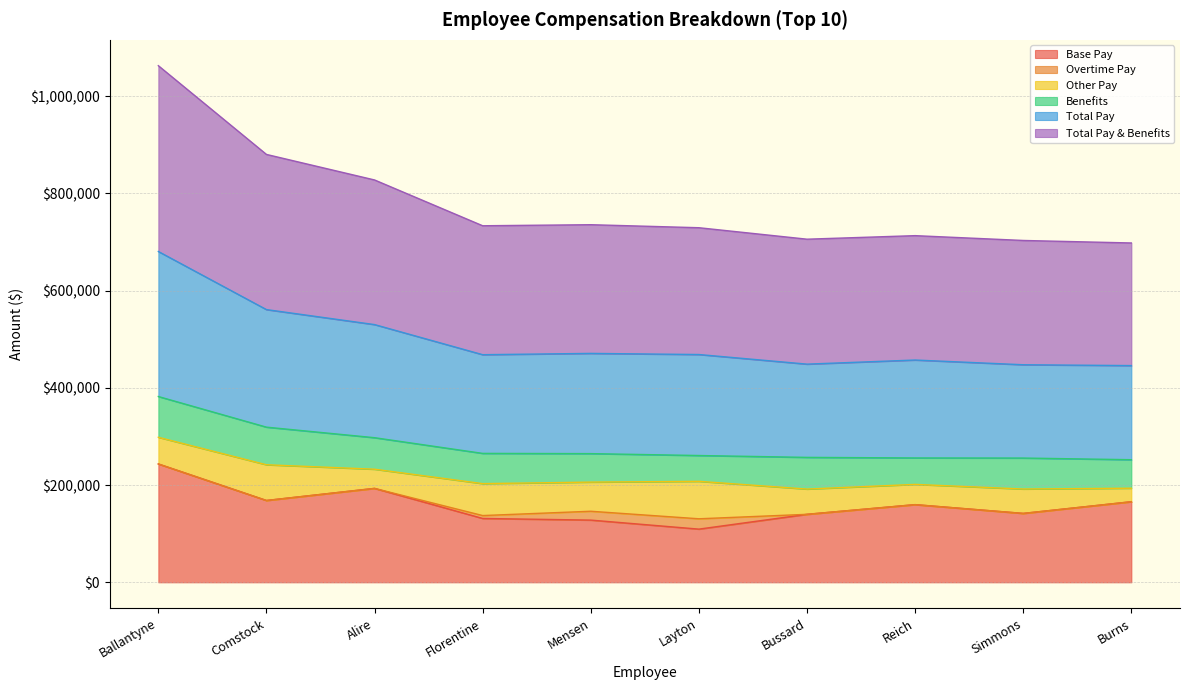

Where is the first local minimum for Total Pay?

Florentine